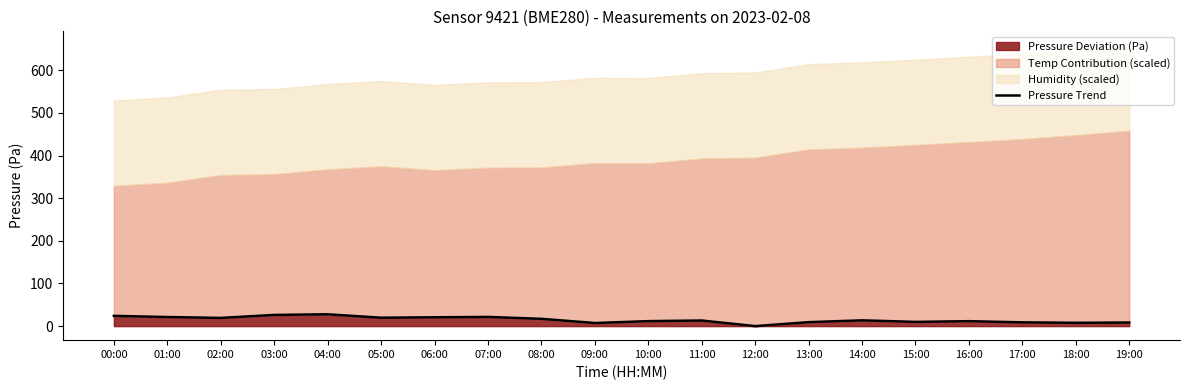

True or false: Pressure Deviation (Pa) has a value of 24.1 at 00:00.

True